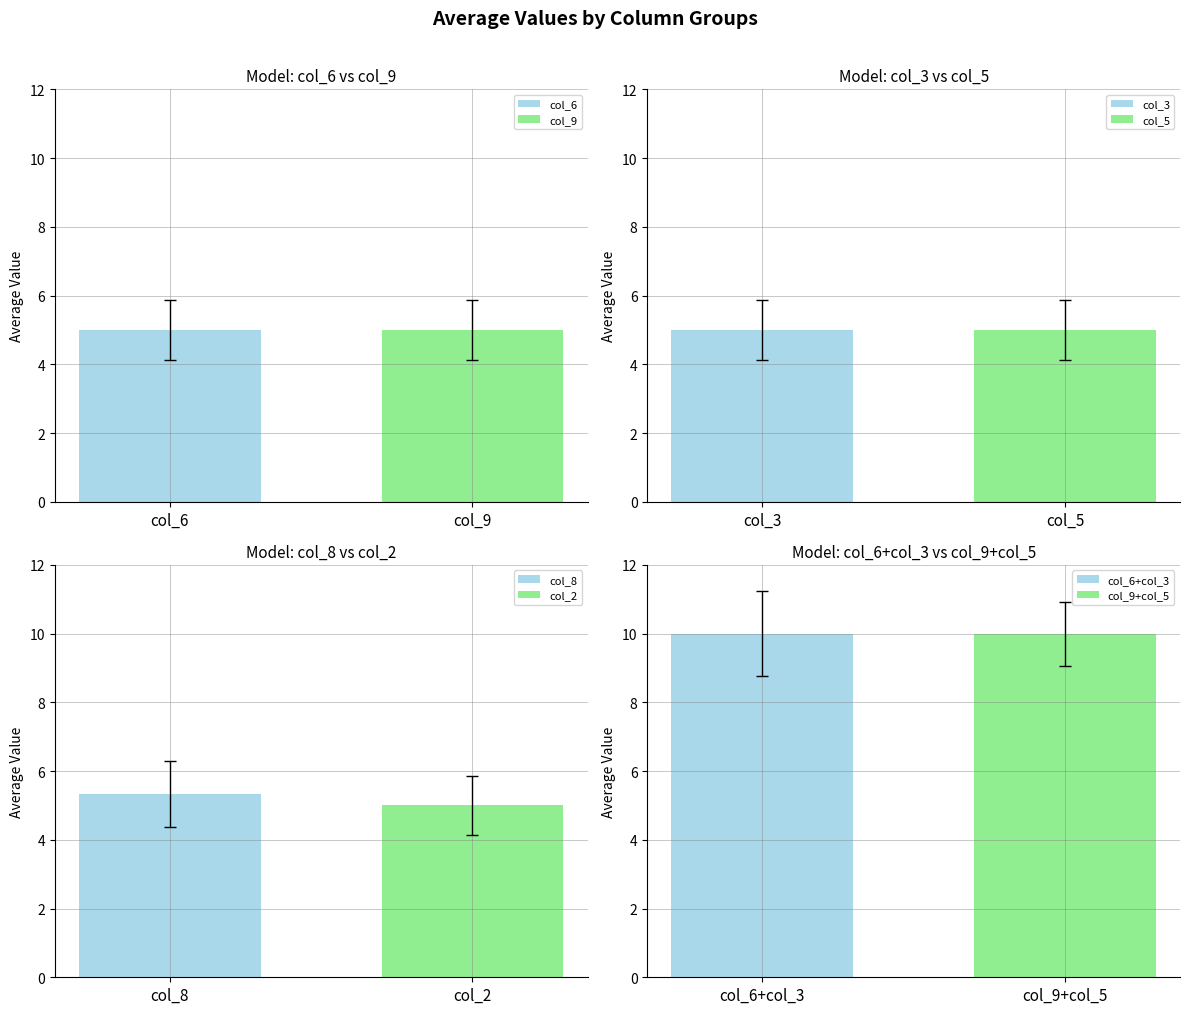

The value of col_3 at 8 is 3. True or false?

False